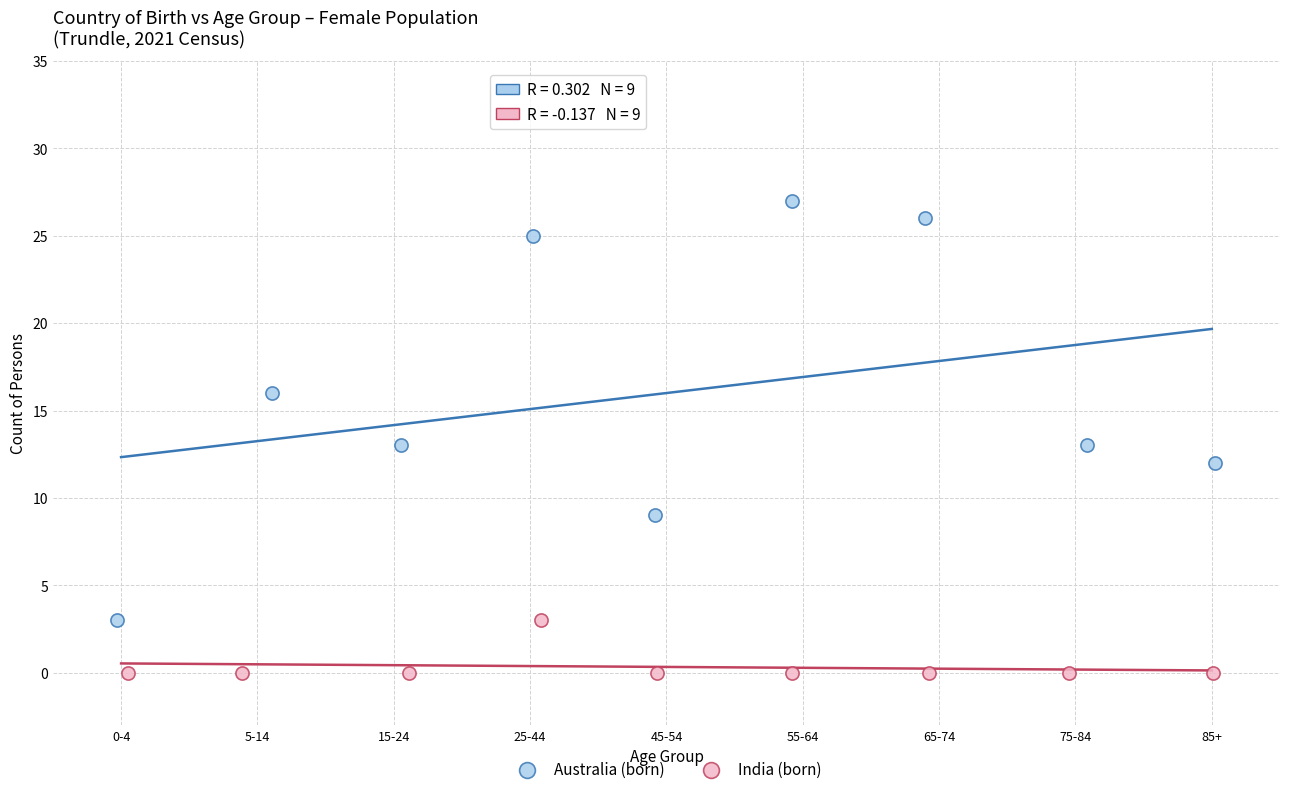

Which series reaches the maximum Y coordinate?

Australia (born)